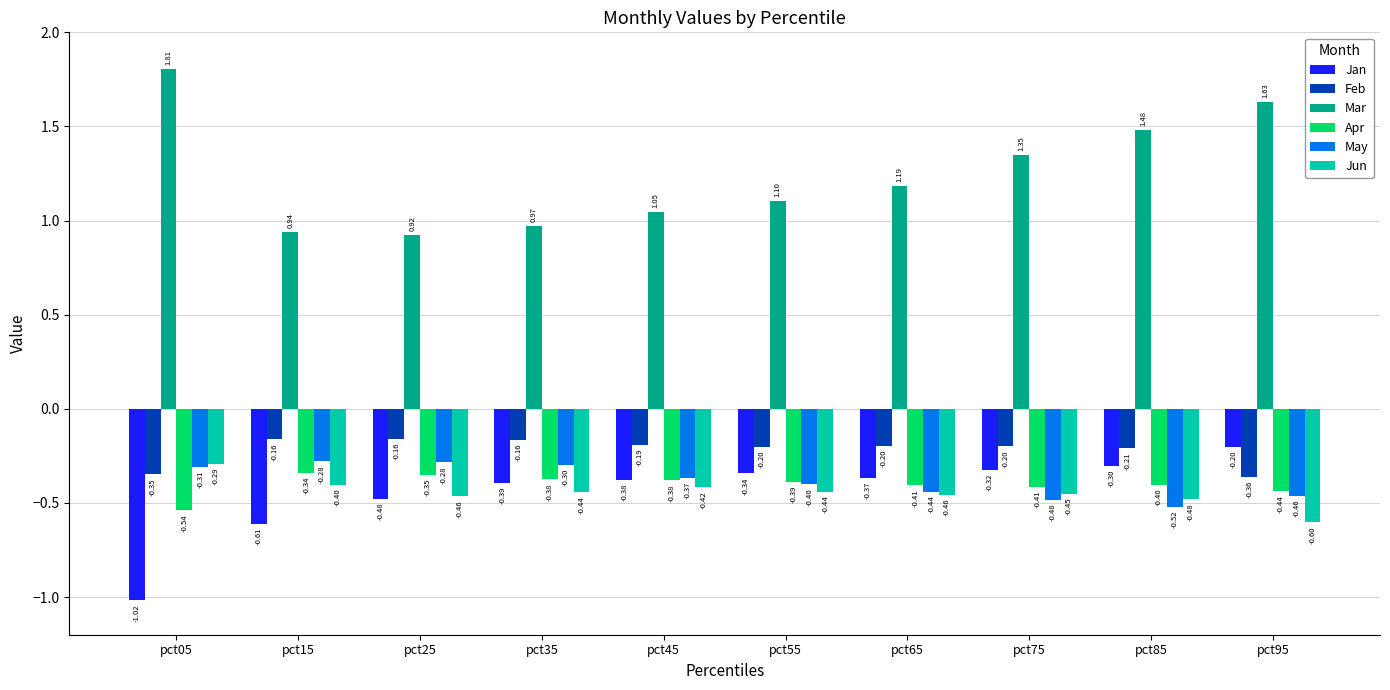

List the series in order of their peak value, highest first.

Mar, Feb, Jan, May, Jun, Apr